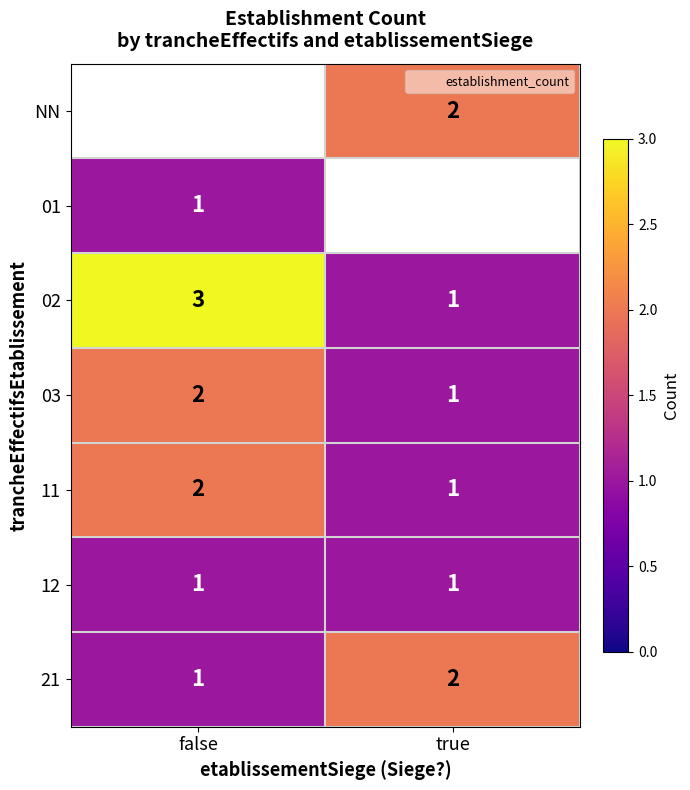

Count the number of data series in this chart.

7